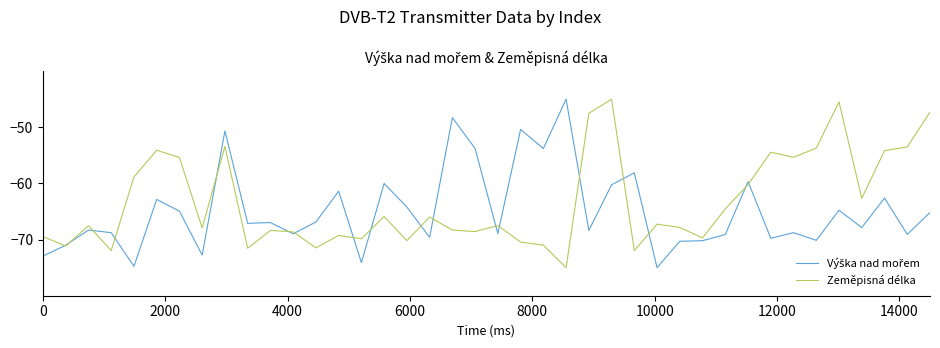

What is the maximum value for Zeměpisná délka?

-45.0